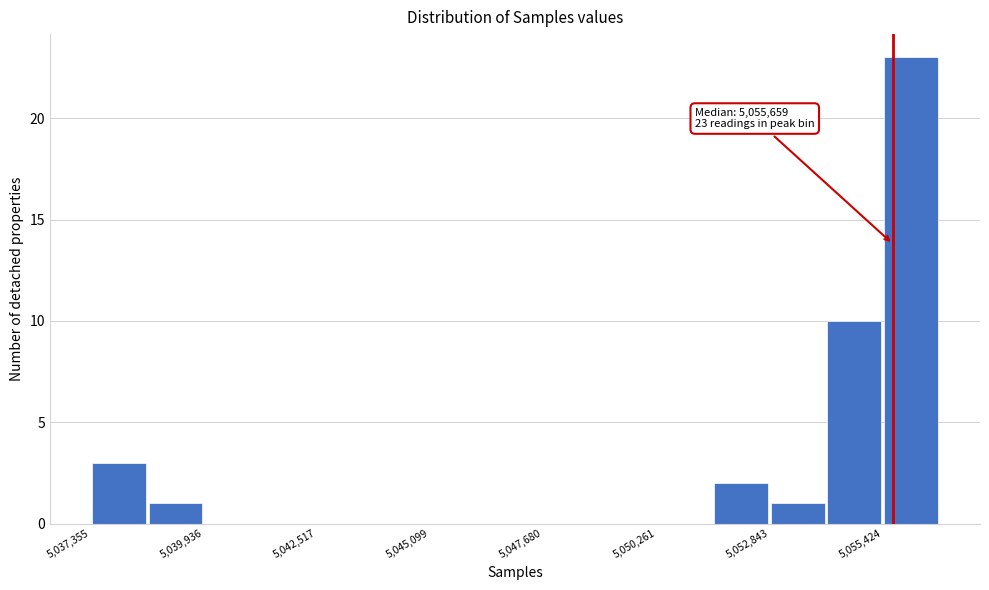

Read against the x-axis, roughly where is the centre of the tallest bar?

5056000